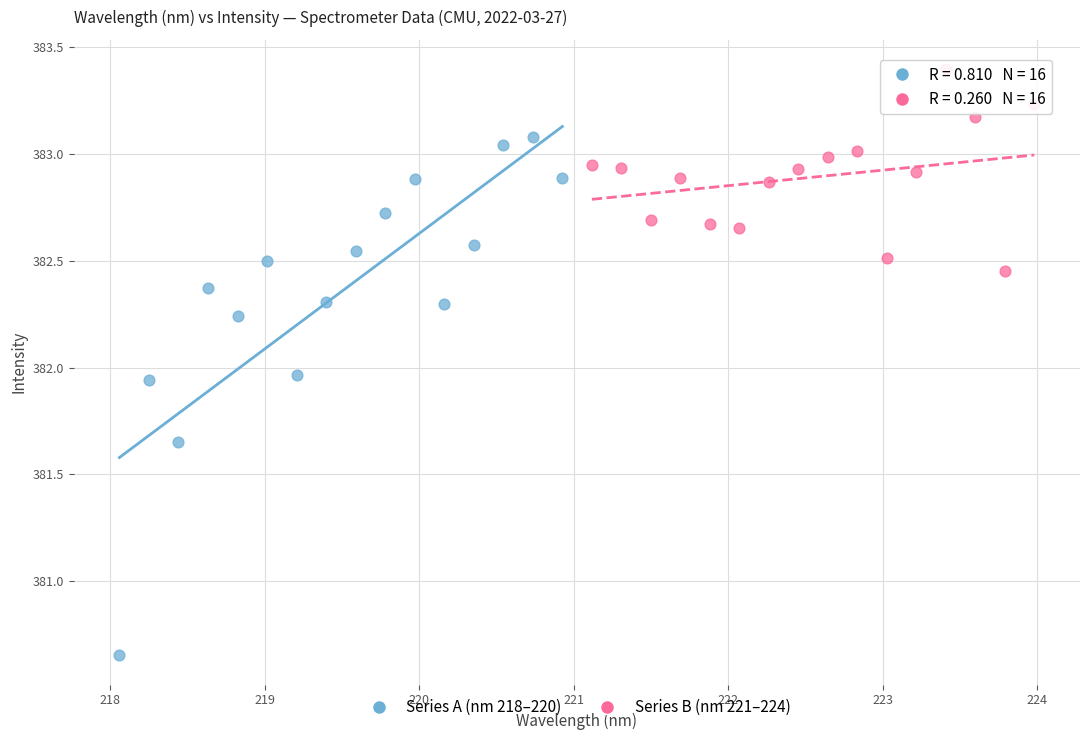

Which series contains the lowest Y value?

Series A (nm 218–220)